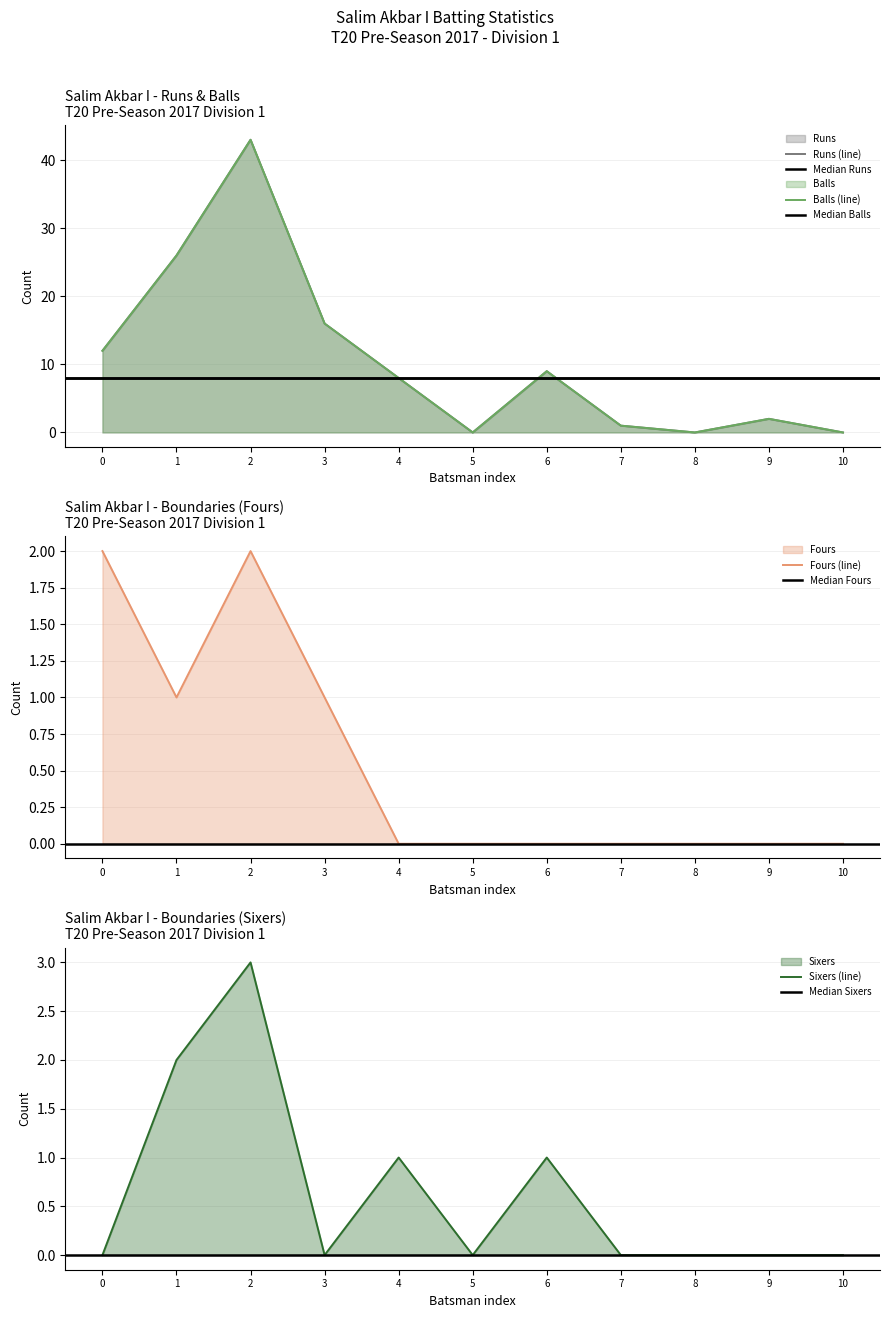

True or false: Runs and Fours intersect in this chart.

False